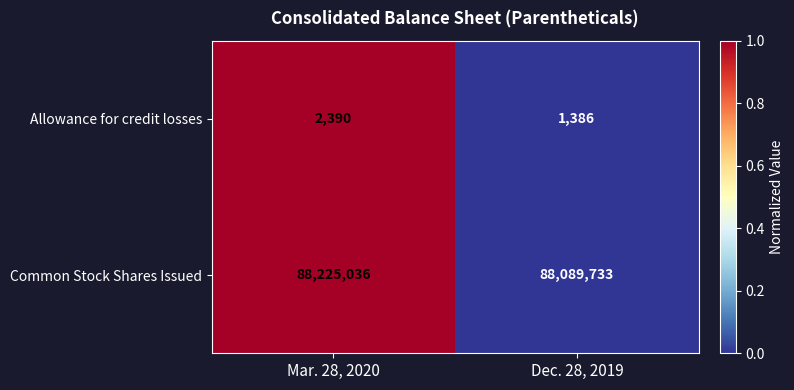

Reading right to left, what are all the values shown in this chart?

Allowance for credit losses: Dec. 28, 2019=1386	Mar. 28, 2020=2390
Common Stock Shares Issued: Dec. 28, 2019=88089733	Mar. 28, 2020=88225036